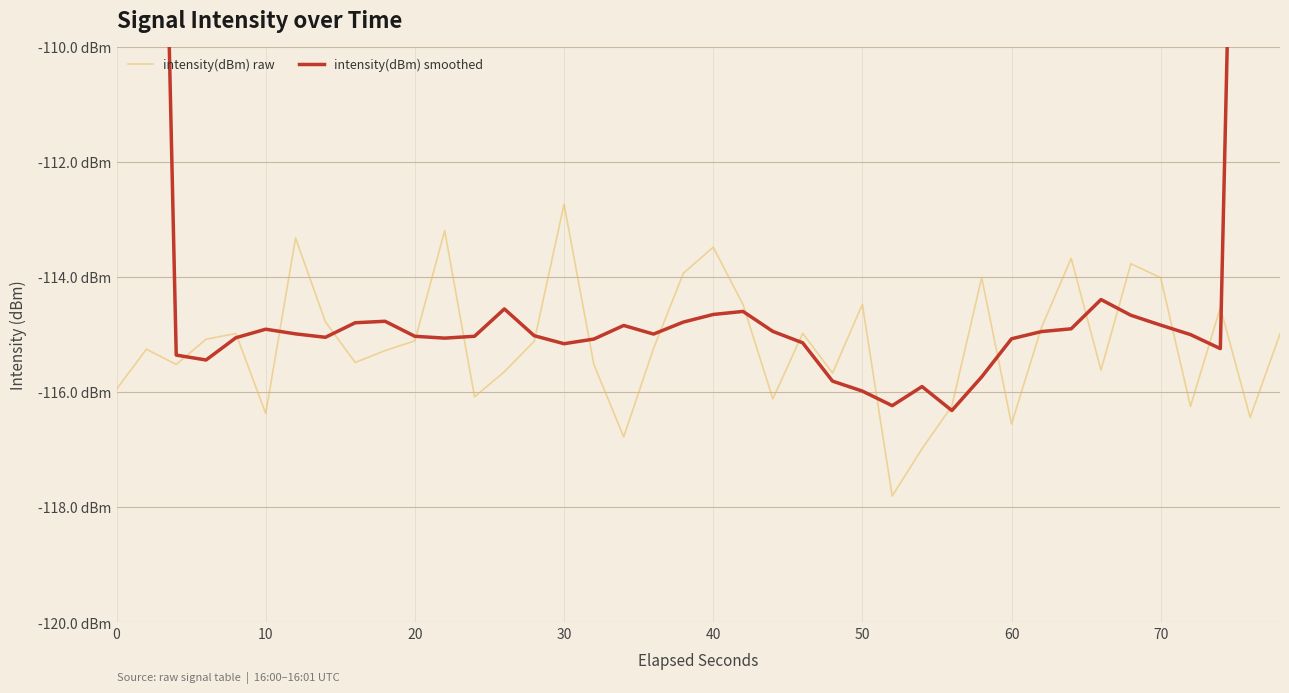

True or false: intensity(dBm) raw and intensity(dBm) smoothed cross at least once.

True